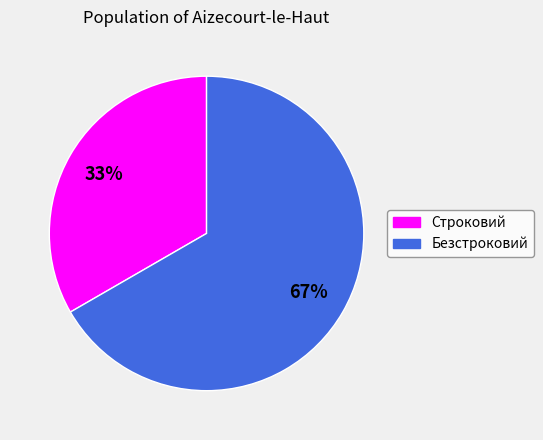

Rank the categories by value from lowest to highest.

Строковий, Безстроковий